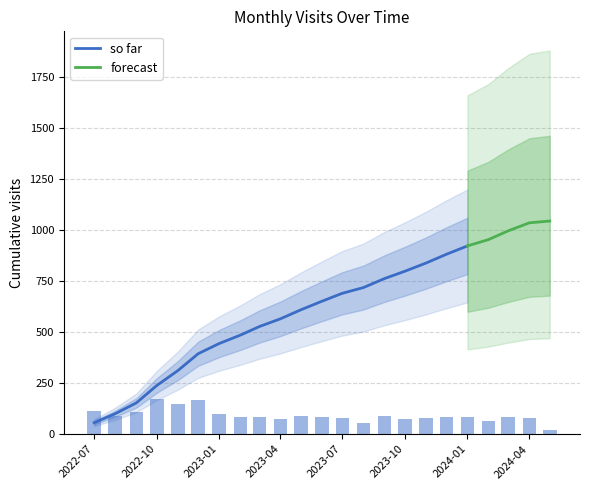

What value does the data have at 2024-03?

86